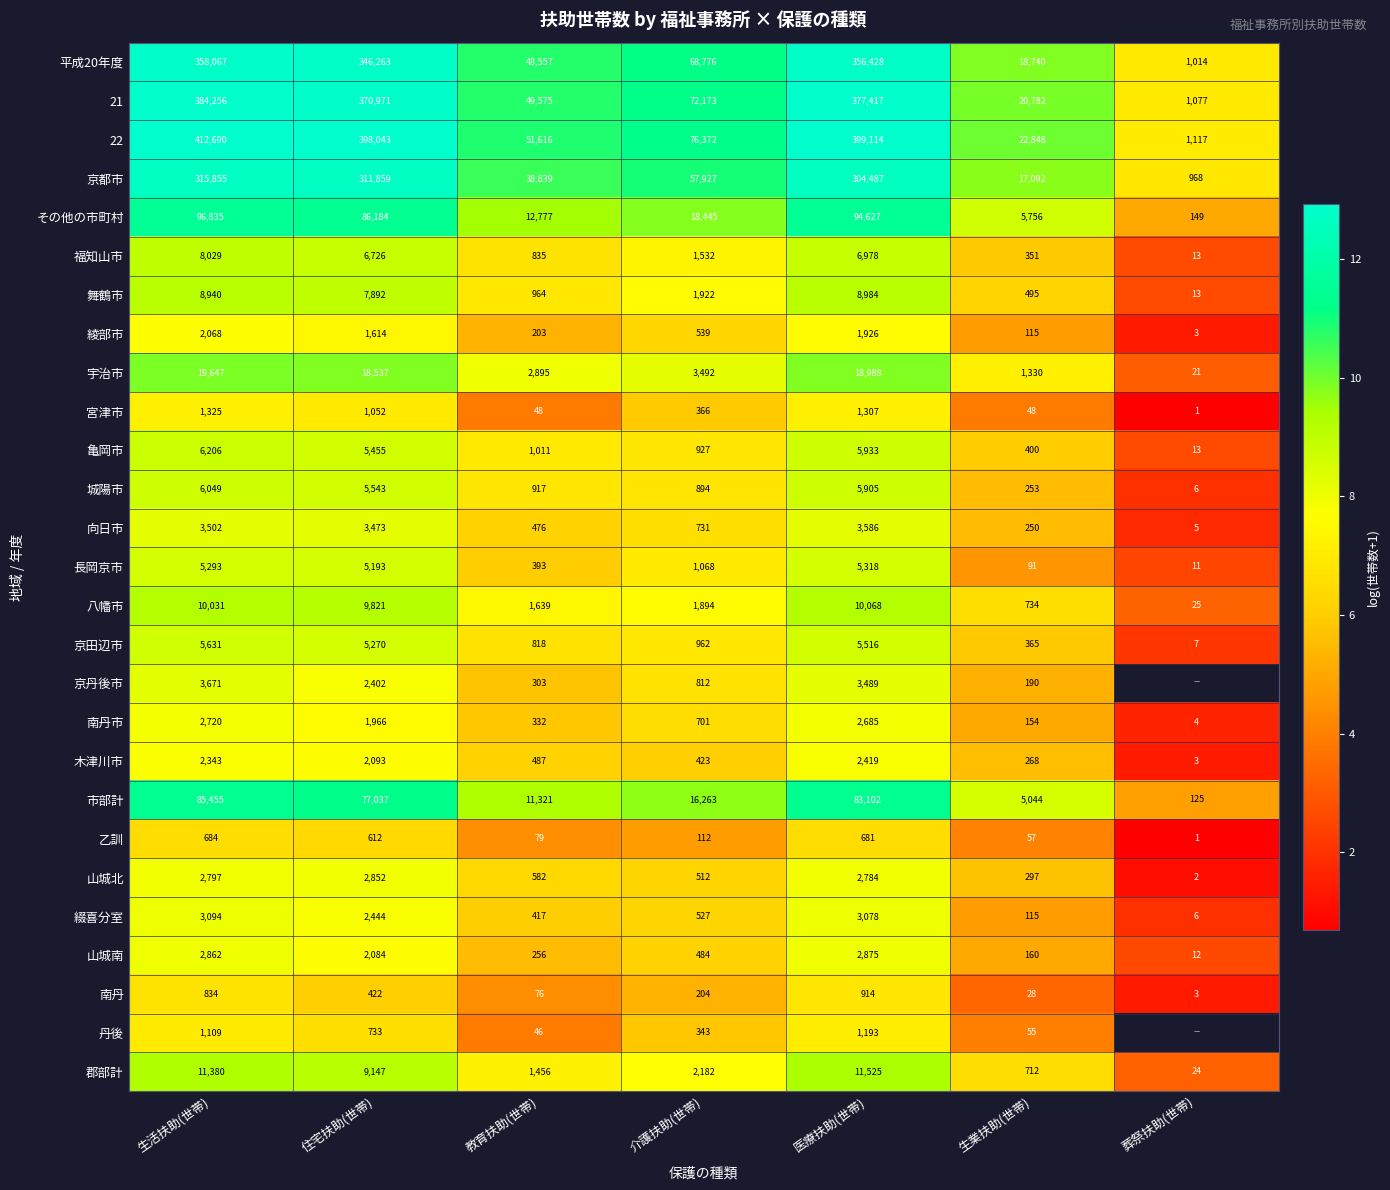

Between 教育扶助(世帯) and 介護扶助(世帯), which is larger?

介護扶助(世帯)